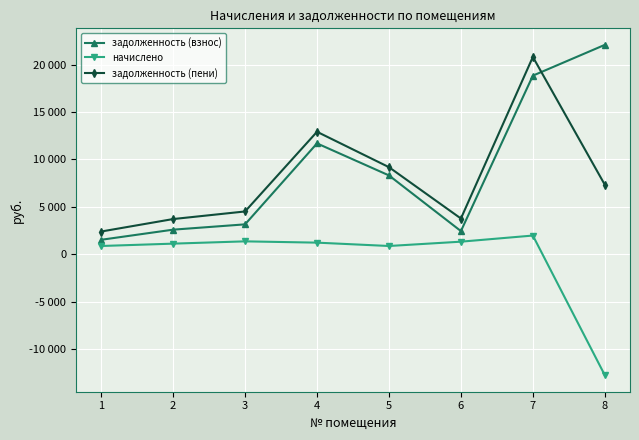

Between 5 and 6, which series saw the biggest shift?

задолженность (взнос)